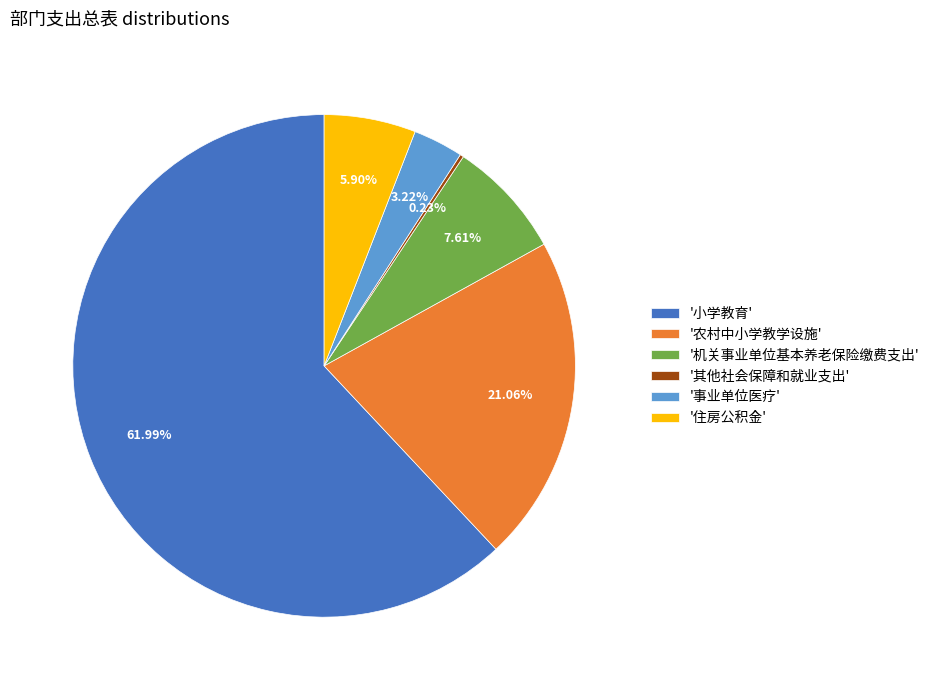

Between '农村中小学教学设施' and '事业单位医疗', which is larger?

'农村中小学教学设施'